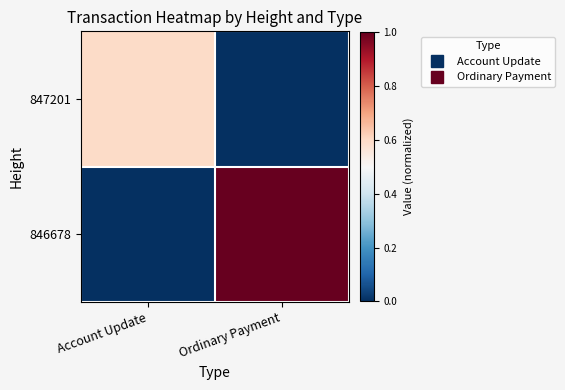

What is the total value across all series at Account Update?

0.6